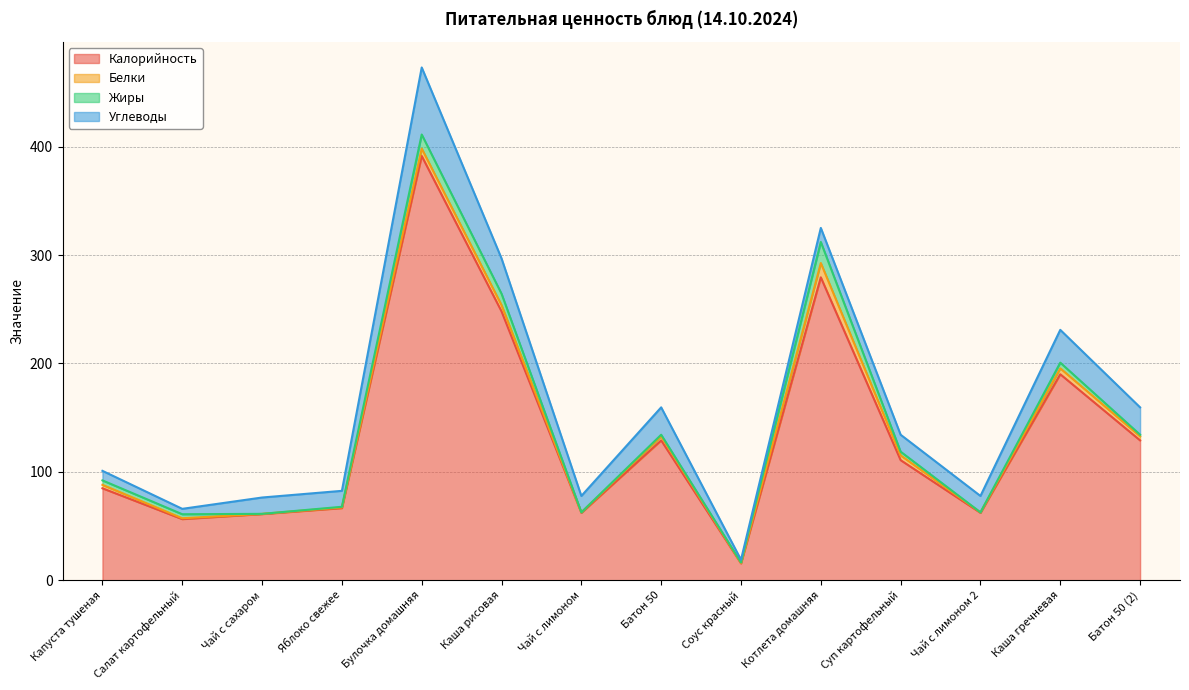

Rank the series by their maximum value, from highest to lowest.

Калорийность, Углеводы, Жиры, Белки